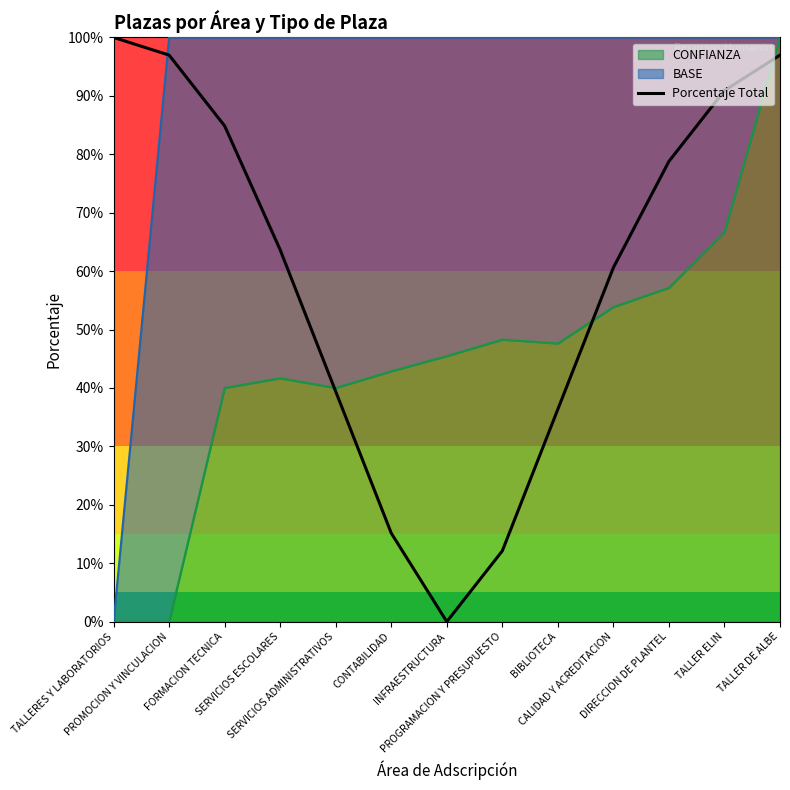

Where is the data nearest to the value 50?

SERVICIOS ADMINISTRATIVOS